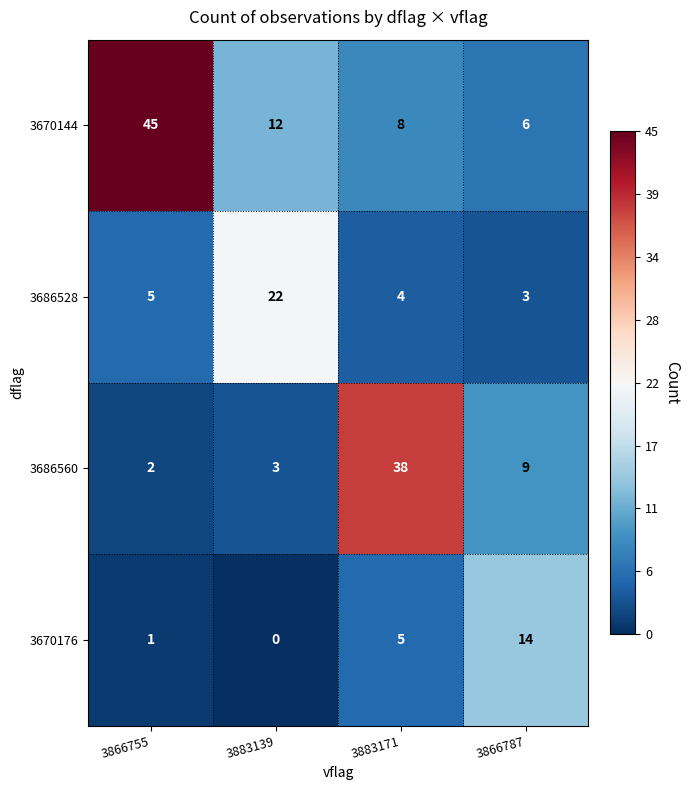

What is the total value across all series at 3883171?

55